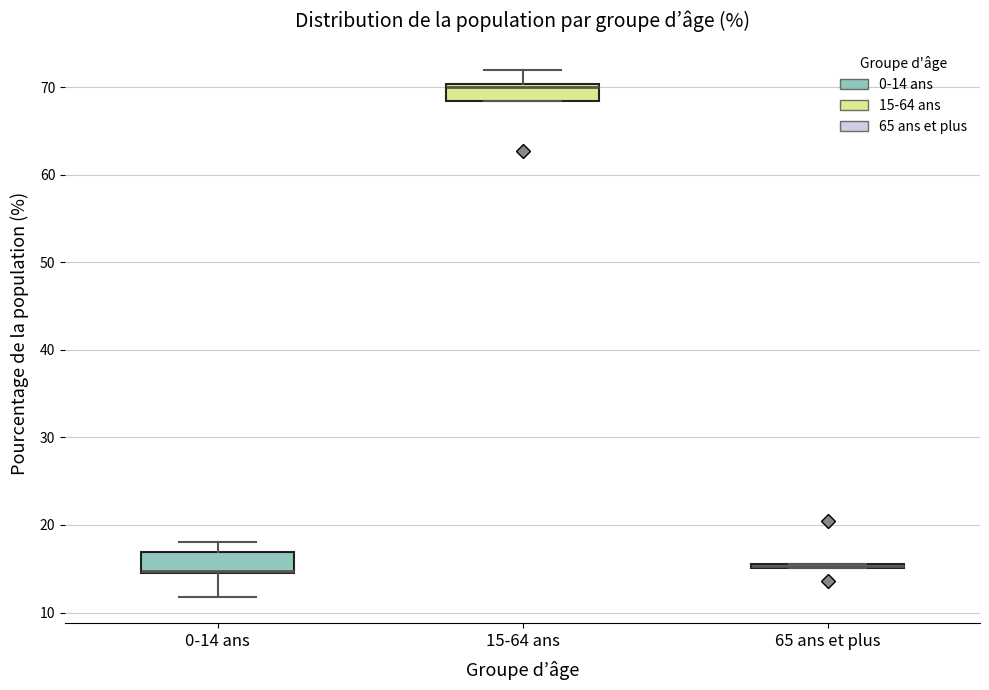

Where does the upper whisker of the box for 15-64 ans end on the y-axis? The values are not printed on the chart, so give them approximately, as read against the axis.

72